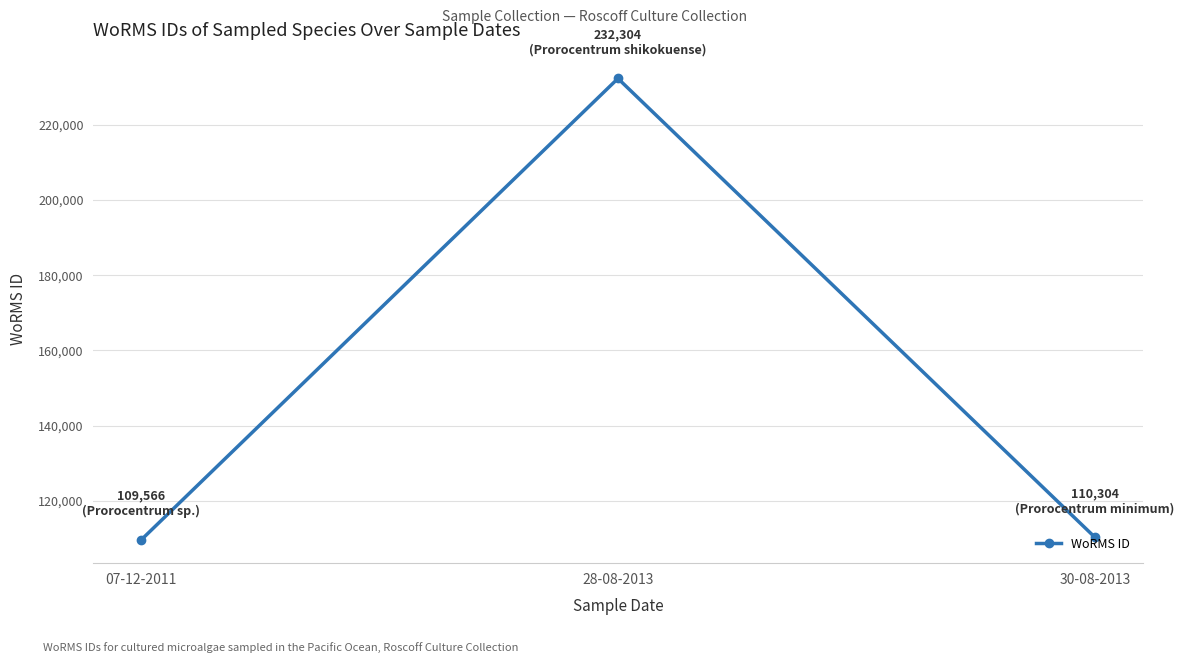

Is it true that the value at 07-12-2011 is 165133?

False